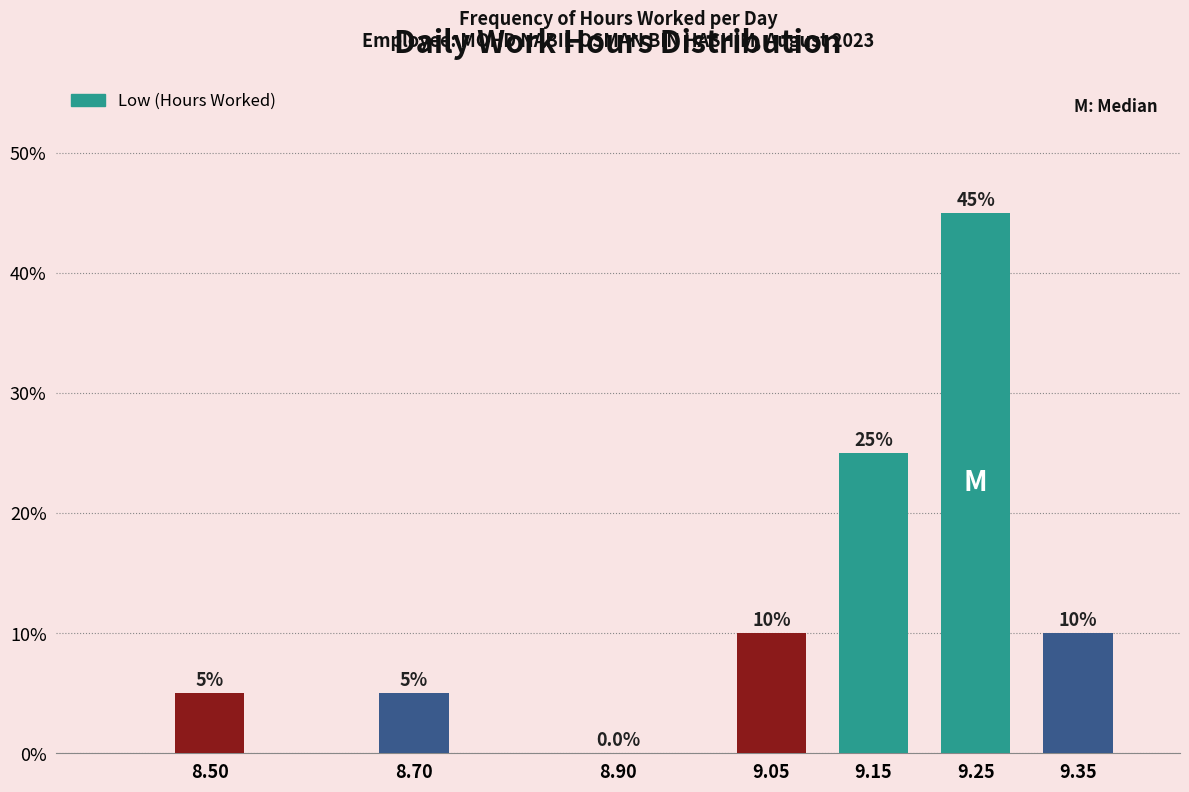

Reading left to right, what are all the values shown in this chart?

8.50=5	8.70=5	8.90=0	9.05=10	9.15=25	9.25=45	9.35=10